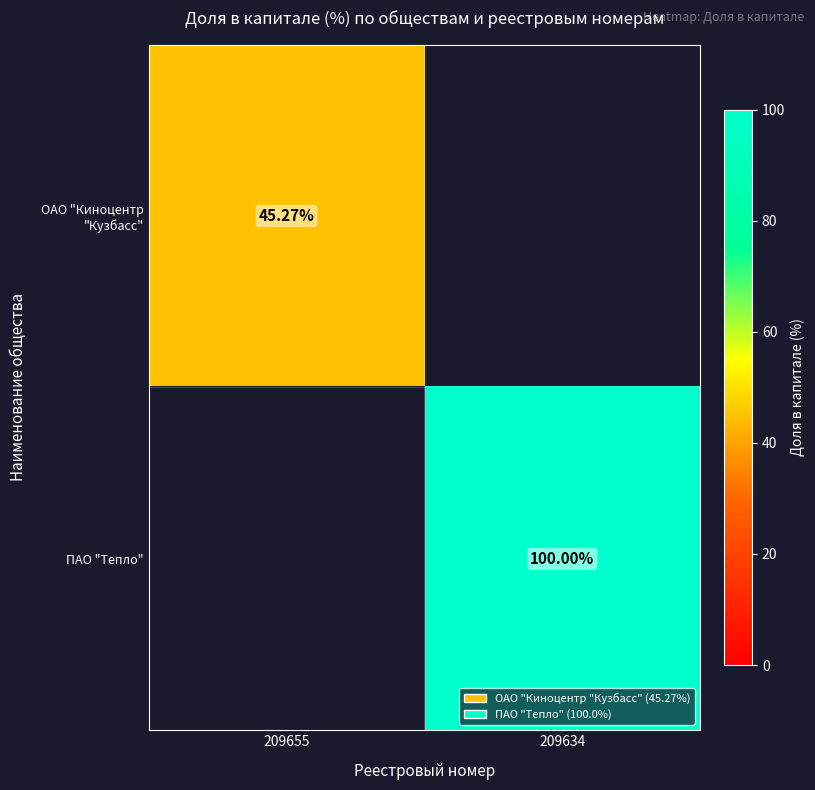

Rank the categories by ОАО "Киноцентр "Кузбасс" value from lowest to highest.

209634, 209655